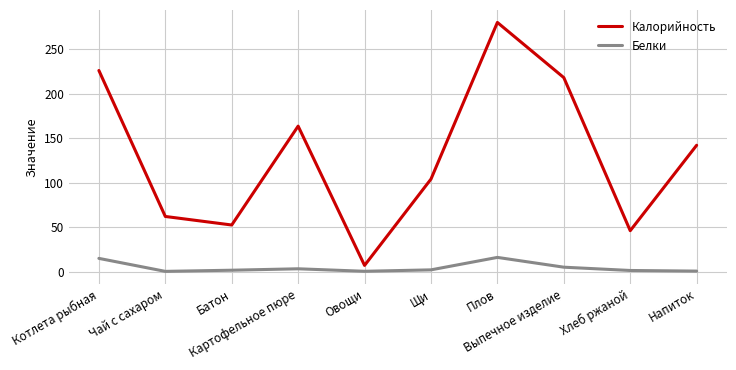

True or false: Калорийность and Белки intersect in this chart.

False